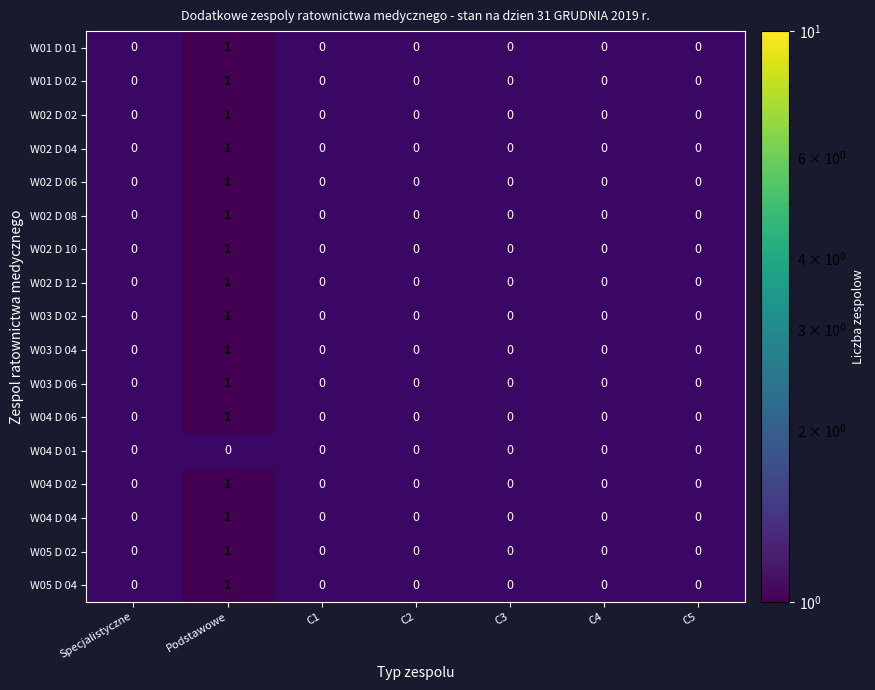

The W04 D 04 series shows 0 at Podstawowe. True or false?

False